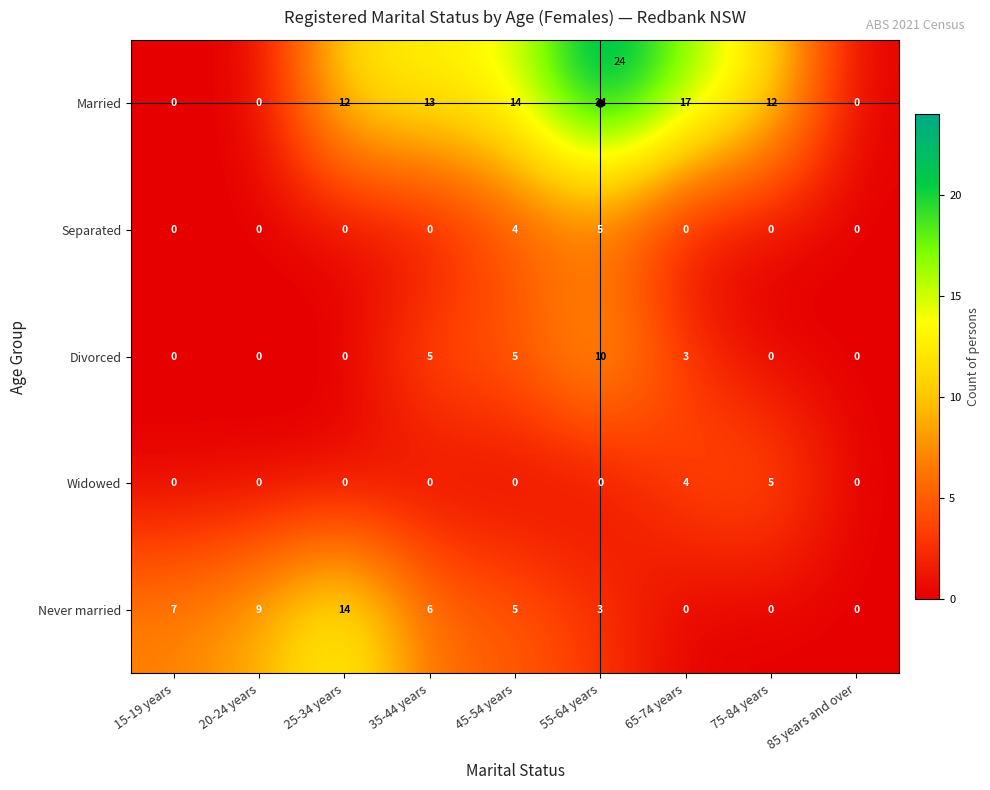

How many distinct data groups are displayed?

5